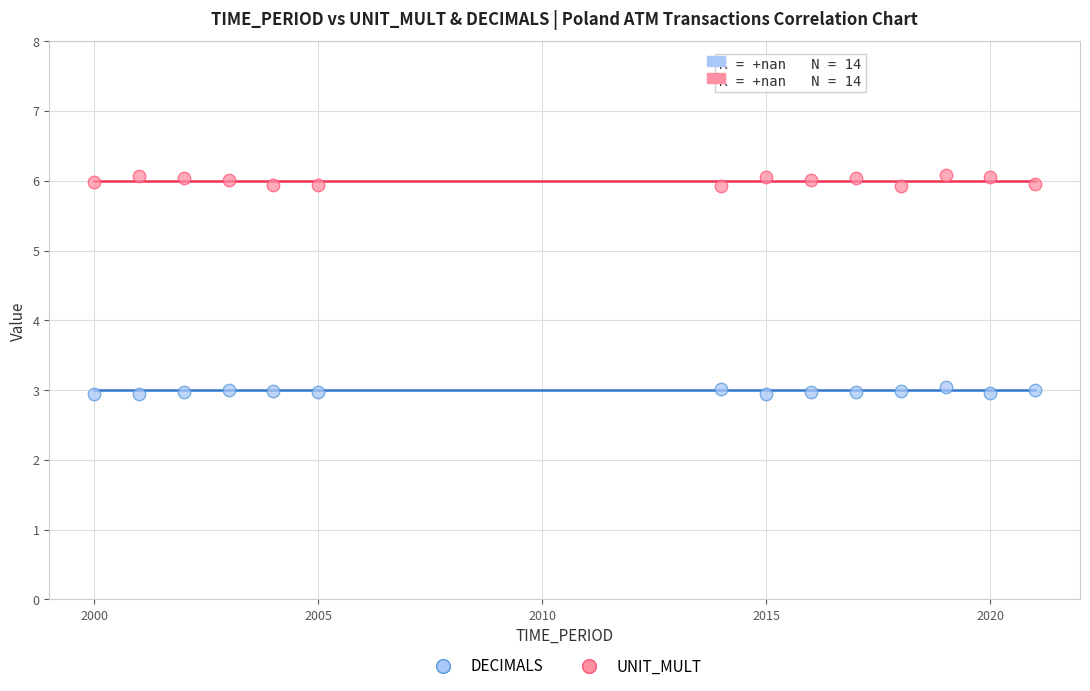

Across all data points, what is the range of X values (max minus min)?

21.0